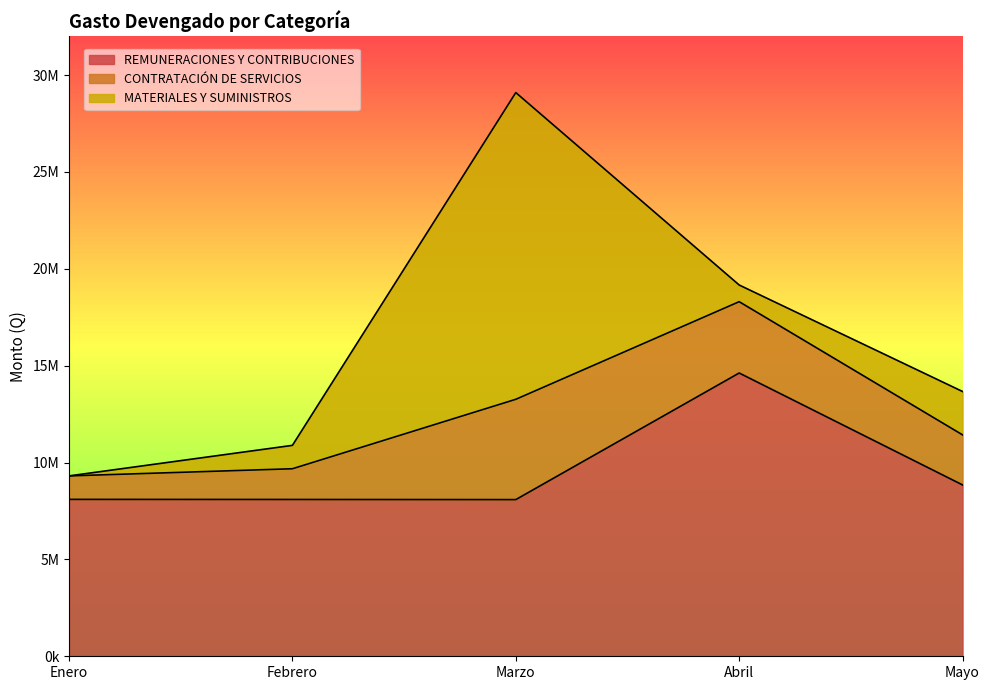

Between Abril and Mayo, which series saw the biggest shift?

REMUNERACIONES Y CONTRIBUCIONES